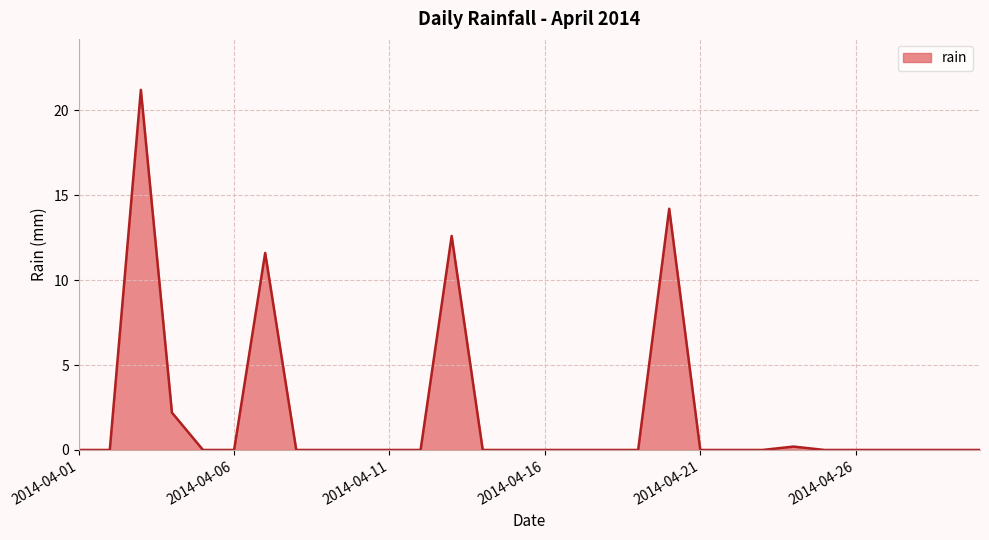

What is the maximum value shown in the chart?

21.2